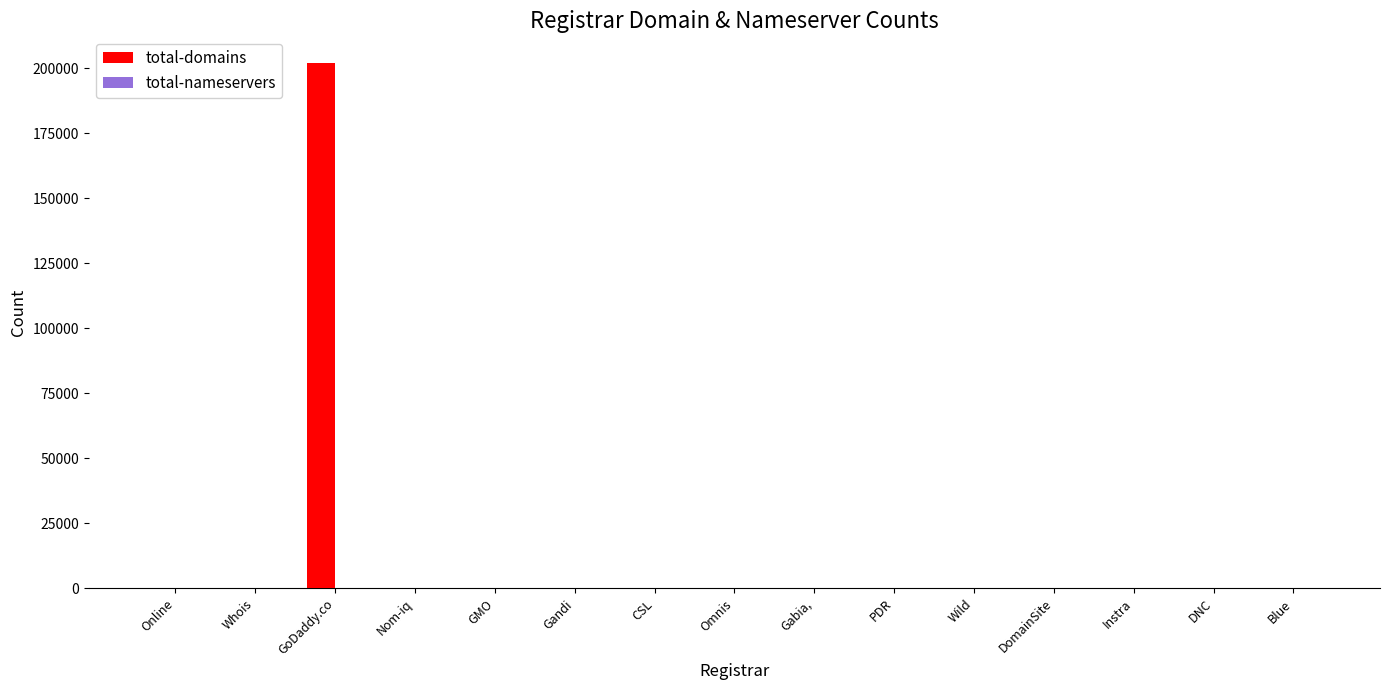

What is the greatest value displayed?

202115